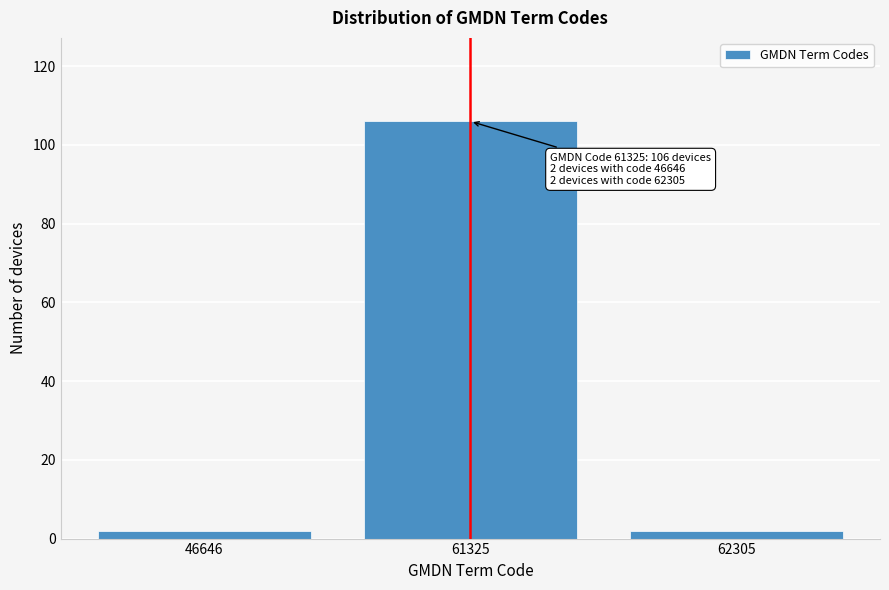

Reading left to right, what are all the values shown in this chart?

2	106	2